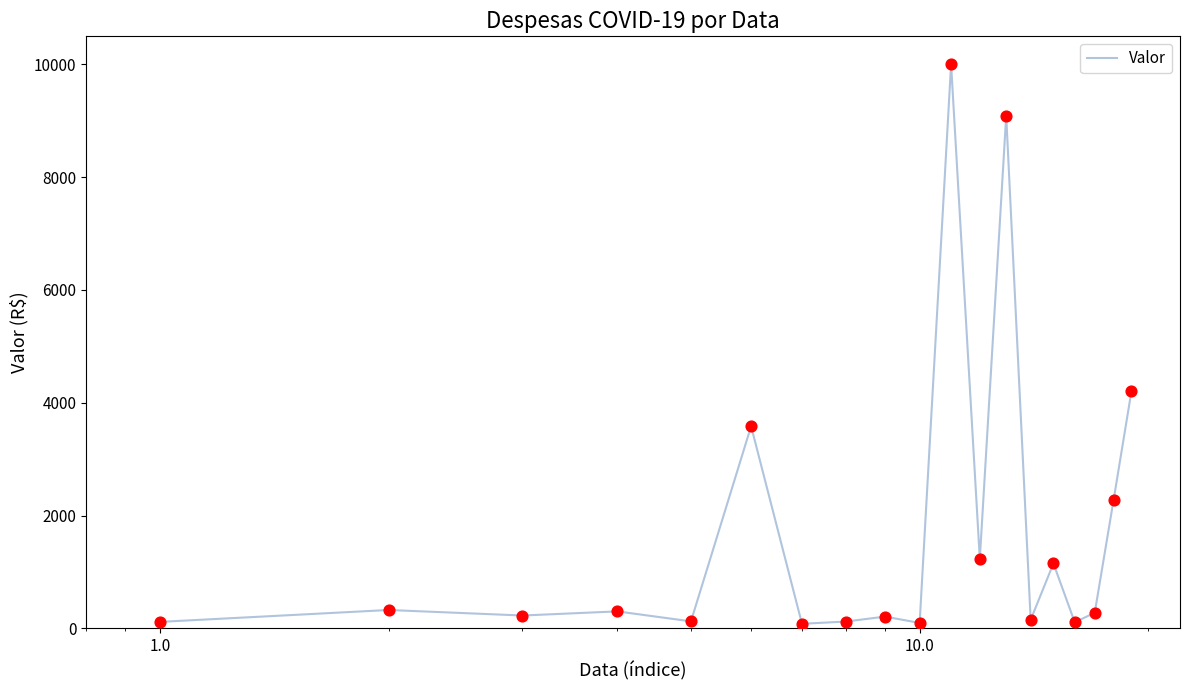

What is the difference between the maximum and minimum values?

9920.0